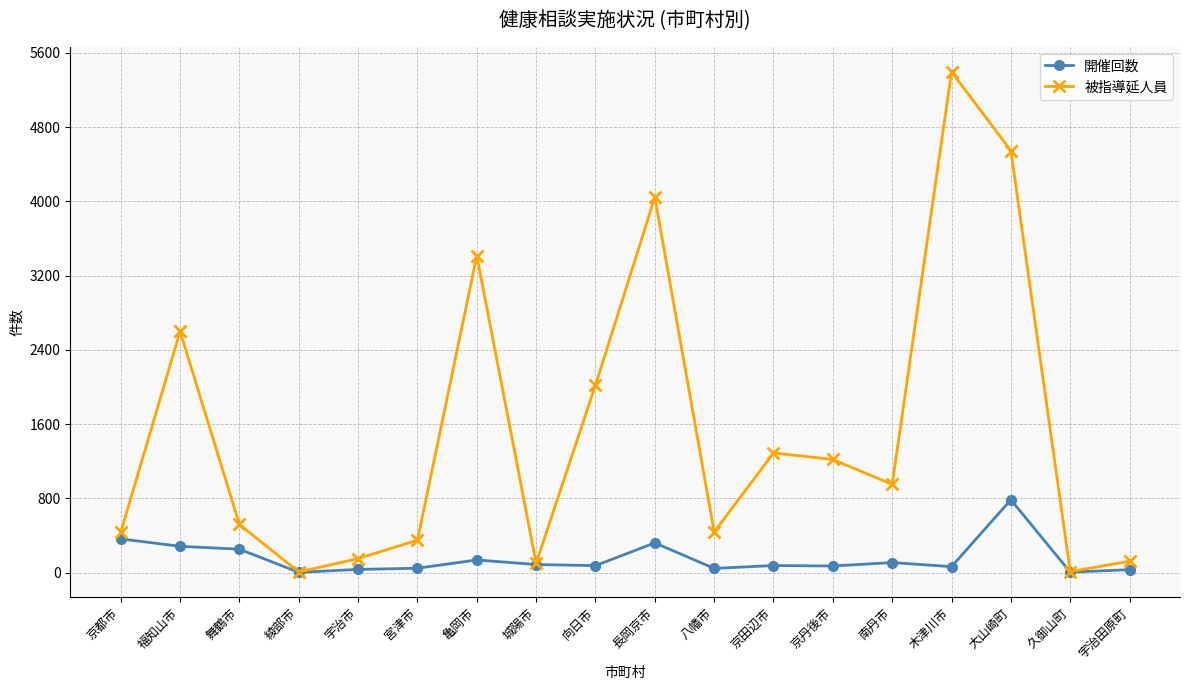

At which category does 被指導延人員 reach its first local peak?

福知山市